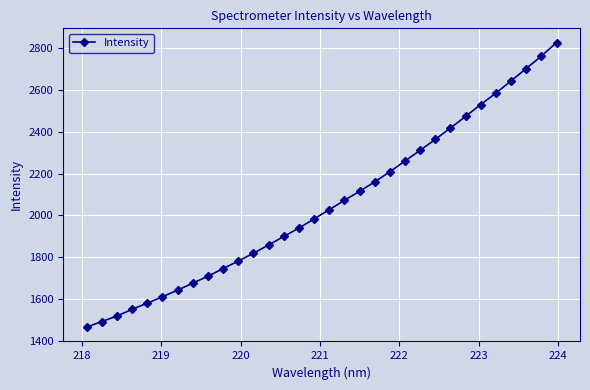

What is the difference between the maximum and minimum values?

1362.6